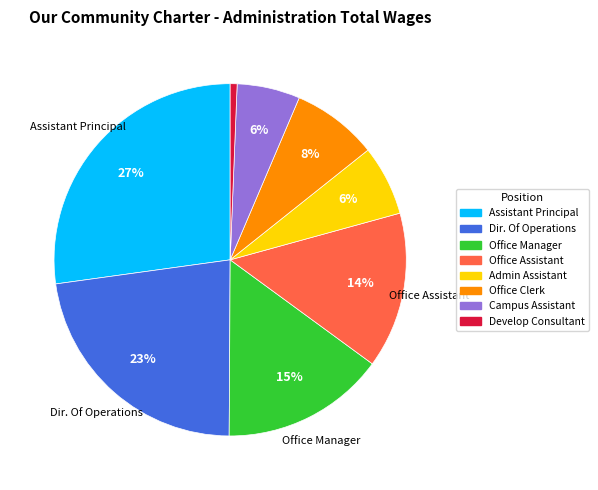

Which has a higher value, Dir. Of Operations or Admin Assistant?

Dir. Of Operations